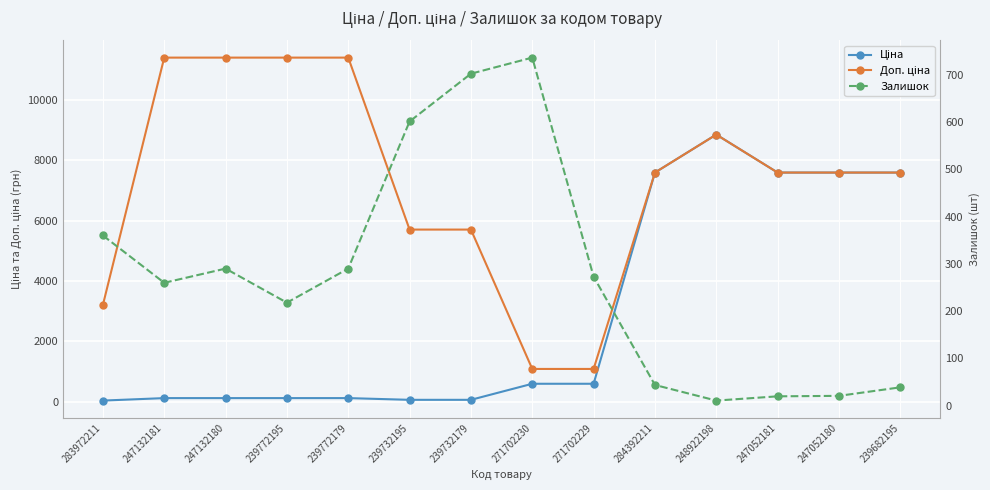

Reading left to right, list all the values displayed in this chart.

Ціна: 32.0	114.1	114.1	114.1	114.1	57.0	57.0	589.9	589.9	7596.5	8856.7	7596.5	7596.5	7596.5
Доп. ціна: 3205.0	11410.0	11410.0	11410.0	11410.0	5705.0	5705.0	1081.7	1081.7	7596.5	8856.7	7596.5	7596.5	7596.5
Залишок: 360.0	260.0	290.0	218.0	290.0	601.0	702.0	736.0	273.0	44.0	11.0	20.0	21.0	39.0